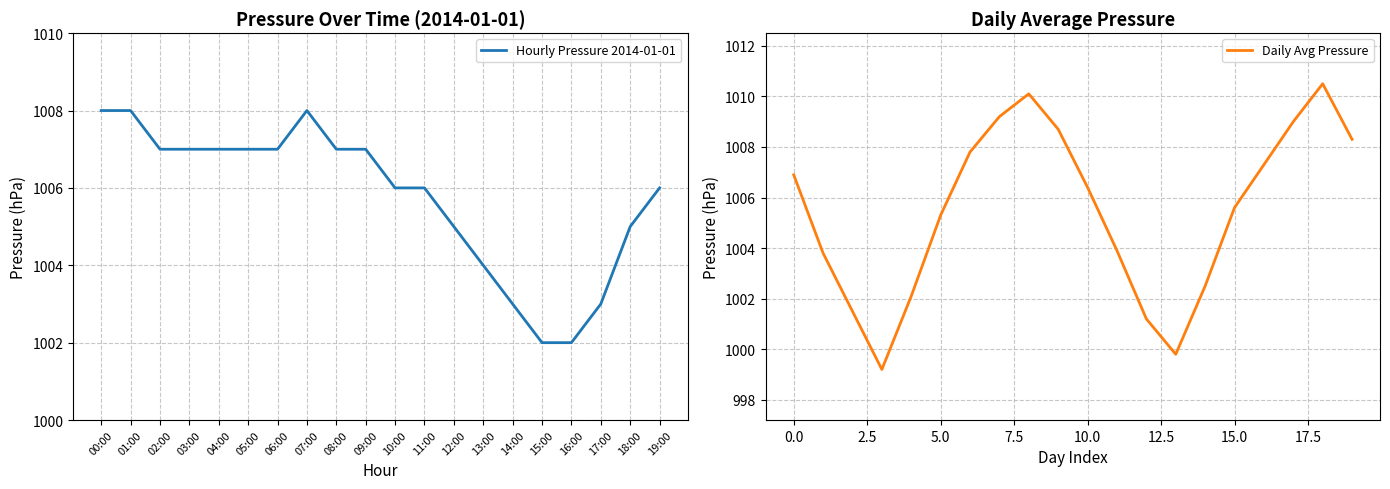

Where does the Daily Avg Pressure series first go above 1006?

0.0